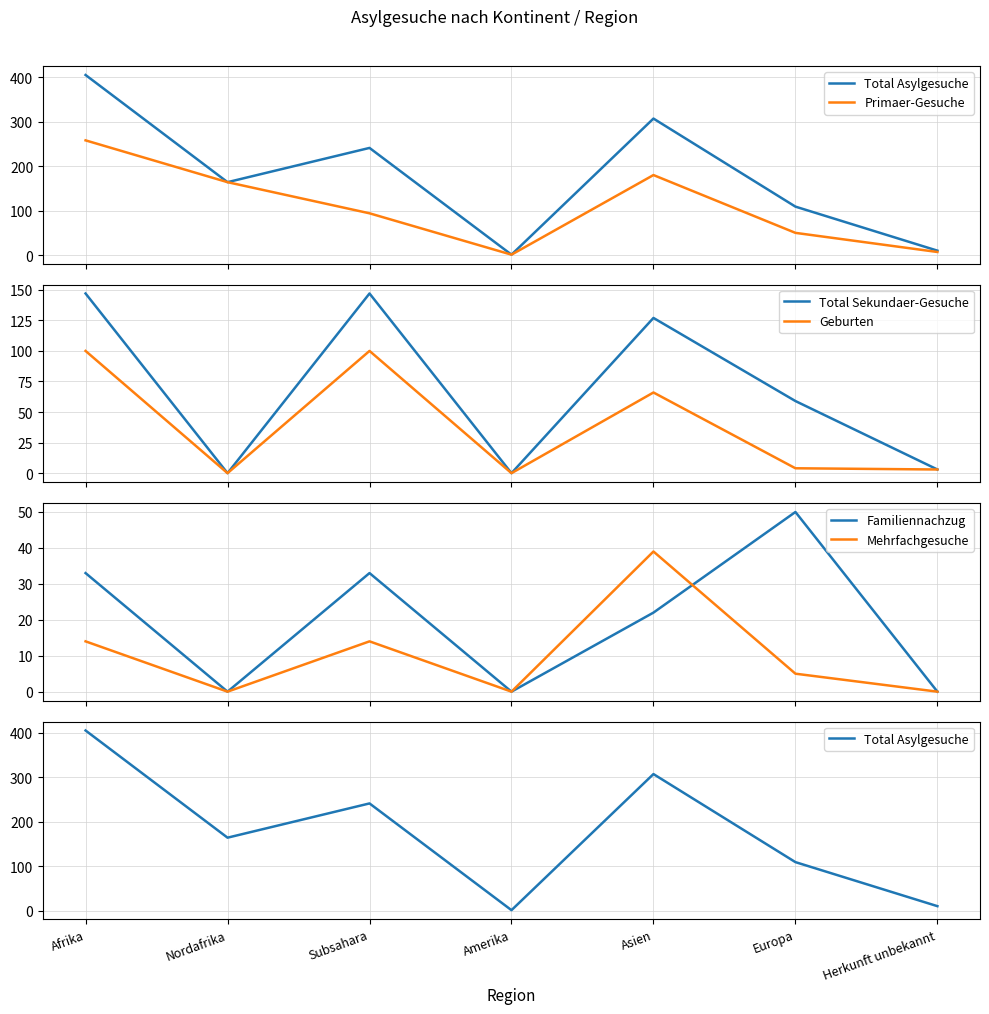

What is the spread (max minus min) of values at Nordafrika?

164